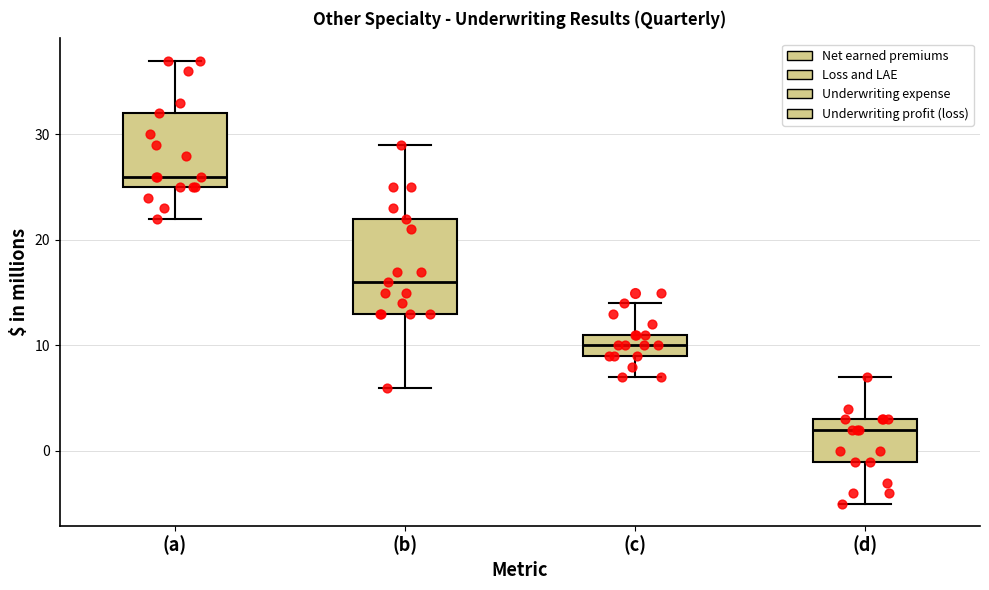

Reading left to right, read every box against the y-axis: the position of its median line, the range the box covers, and the ends of its whiskers. The values are not printed on the chart, so give them approximately, as read against the axis.

(a): median 26, box 25 to 32, whiskers 22 to 37
(b): median 16, box 13 to 22, whiskers 6 to 29
(c): median 10, box 9 to 11, whiskers 7 to 14
(d): median 2, box -1 to 3, whiskers -5 to 7